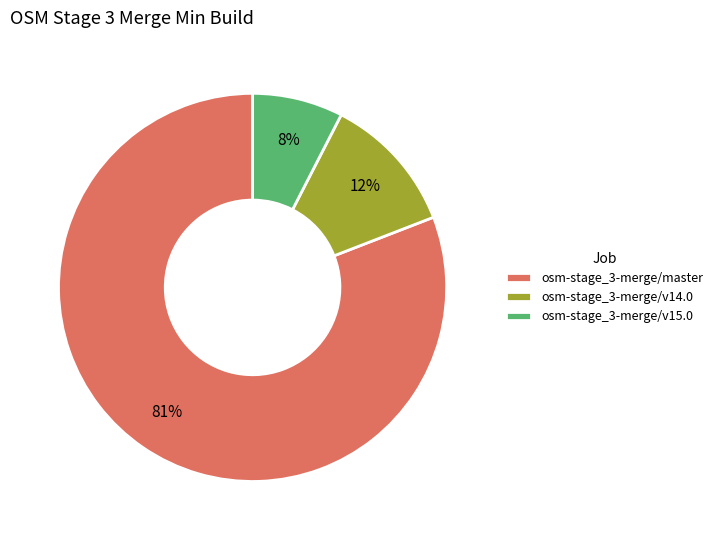

Which has a higher value, osm-stage_3-merge/master or osm-stage_3-merge/v15.0?

osm-stage_3-merge/master